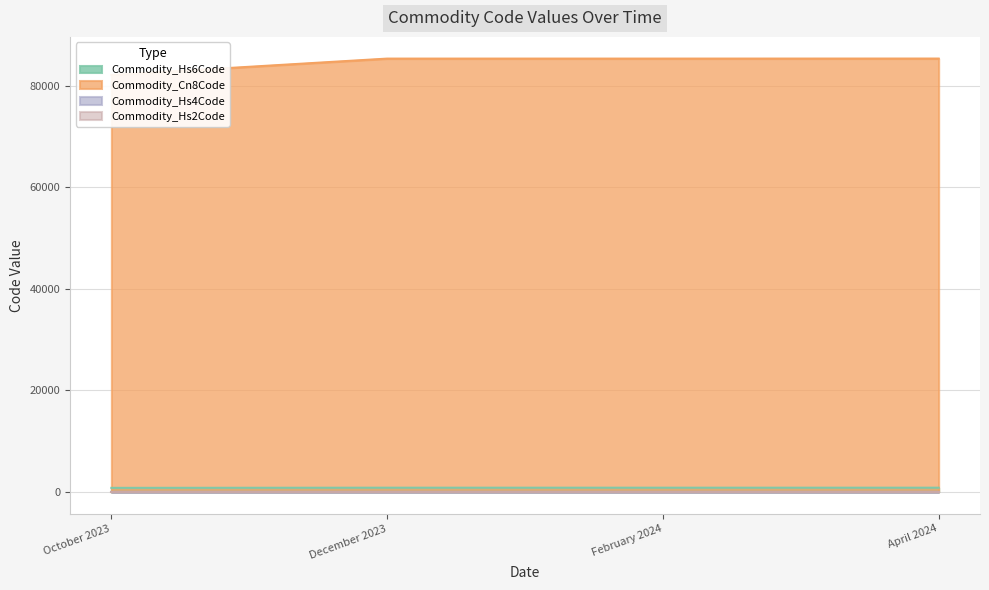

The Commodity_Hs6Code series shows 259.0 at February 2024. True or false?

False